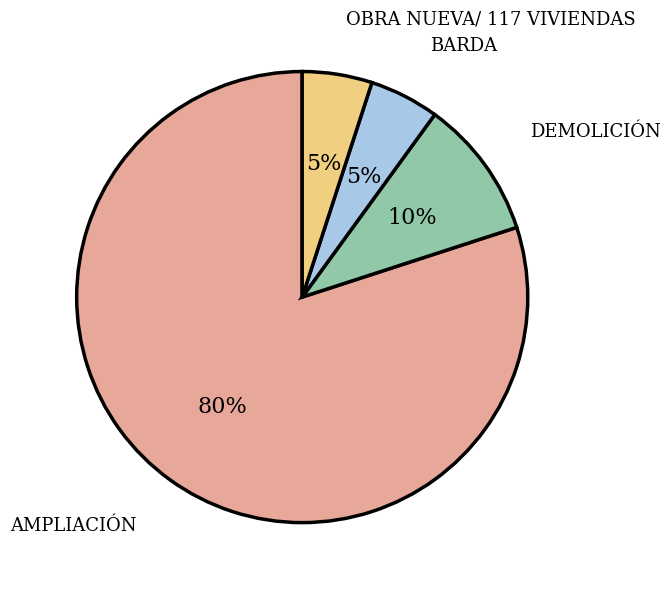

True or false: DEMOLICIÓN accounts for 18% of the total.

False